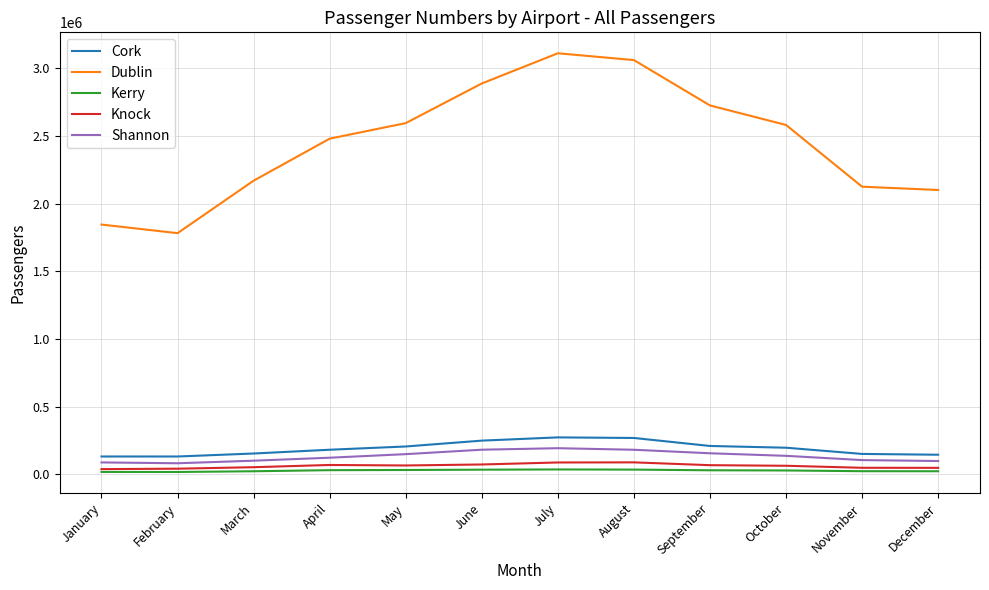

Which series has the largest total across all categories?

Dublin